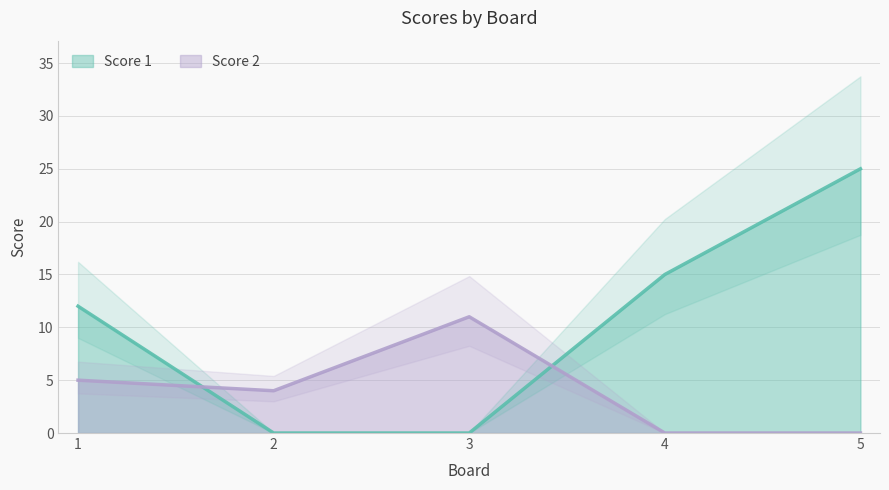

What are all the series names shown in the legend?

Score 1, Score 2